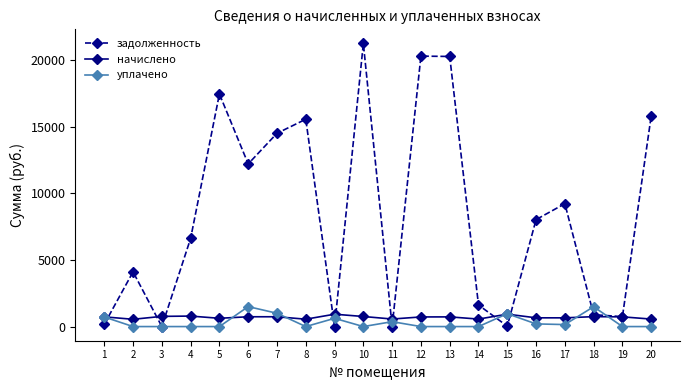

How many values in the уплачено series exceed 0?

9